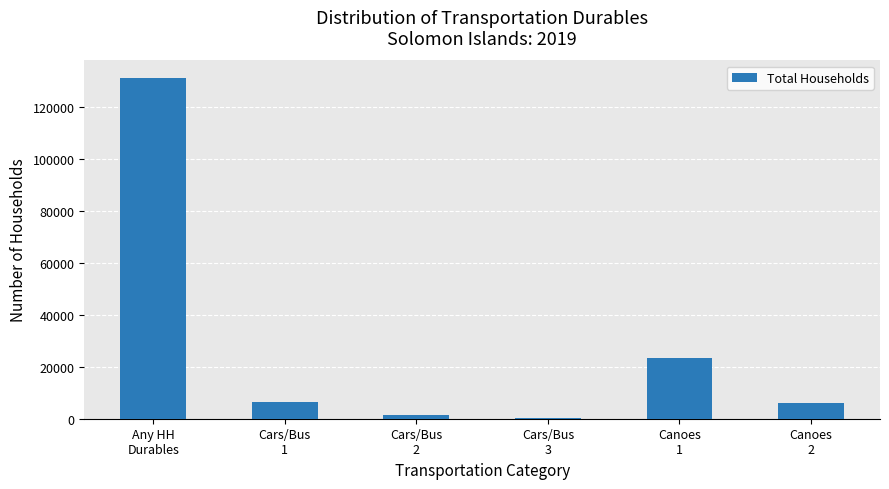

What is the greatest value displayed?

131238